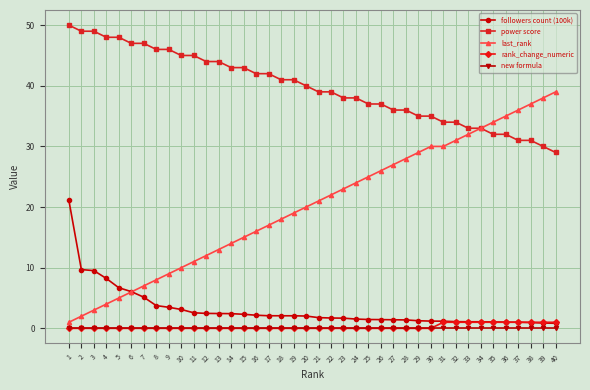

What is the total value across all series at 35?

68.1